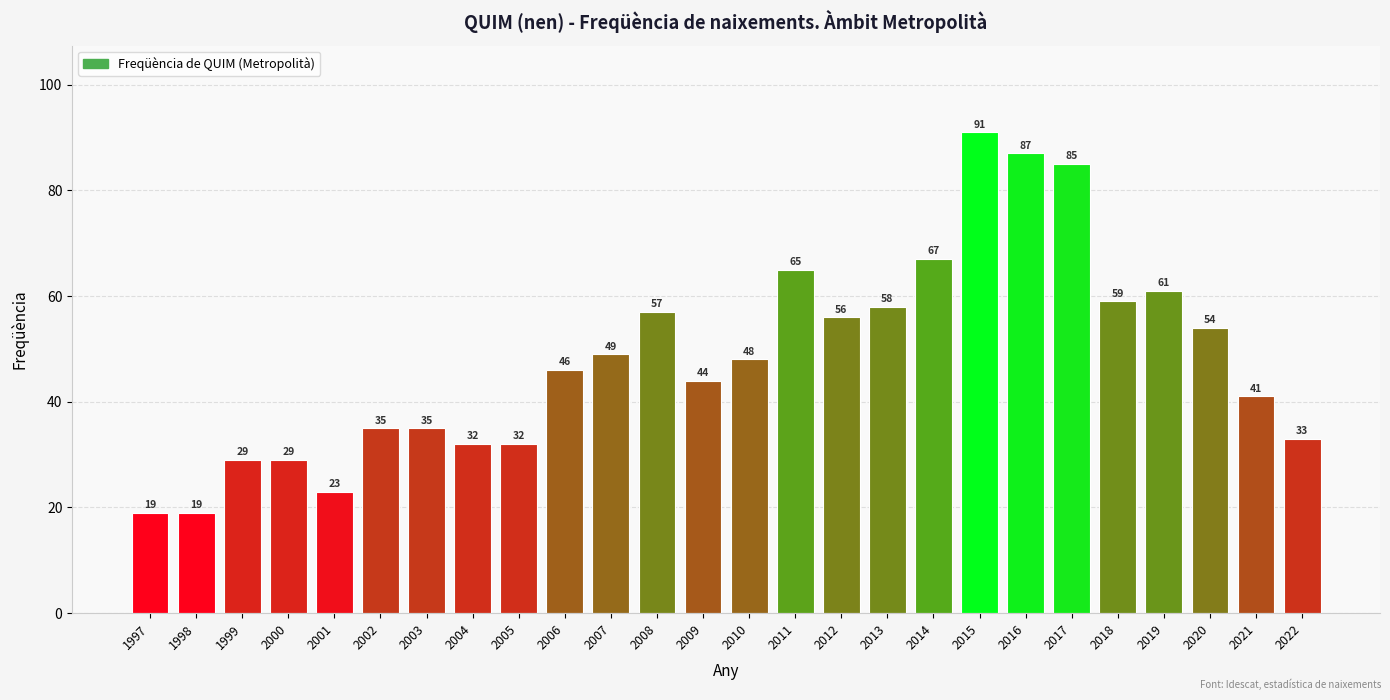

How many bars are there in total?

26